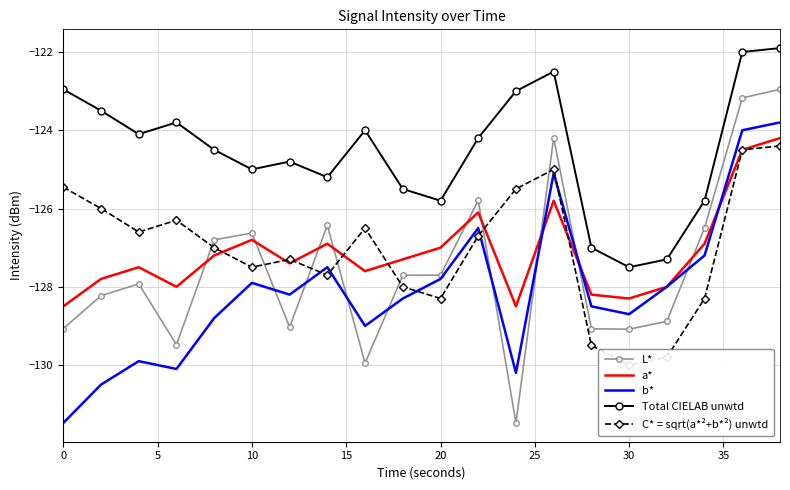

How many lines are shown in the chart?

5